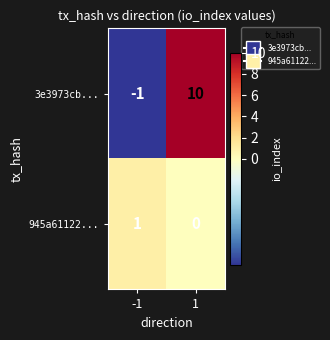

How many categories are shown in the chart?

2